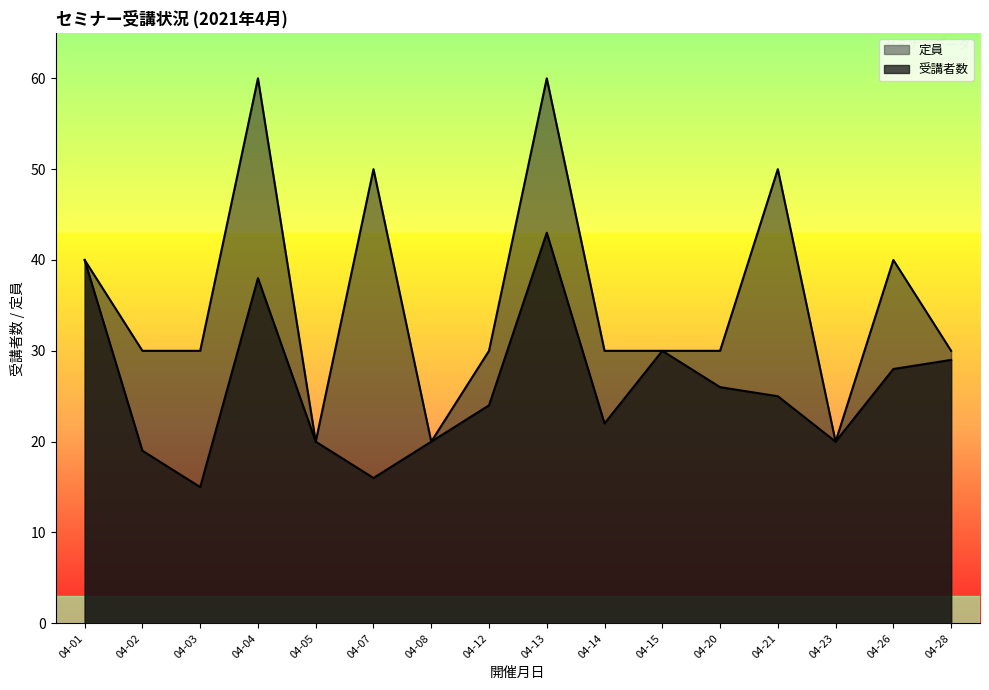

What is the total value across all series at 04-13?

103